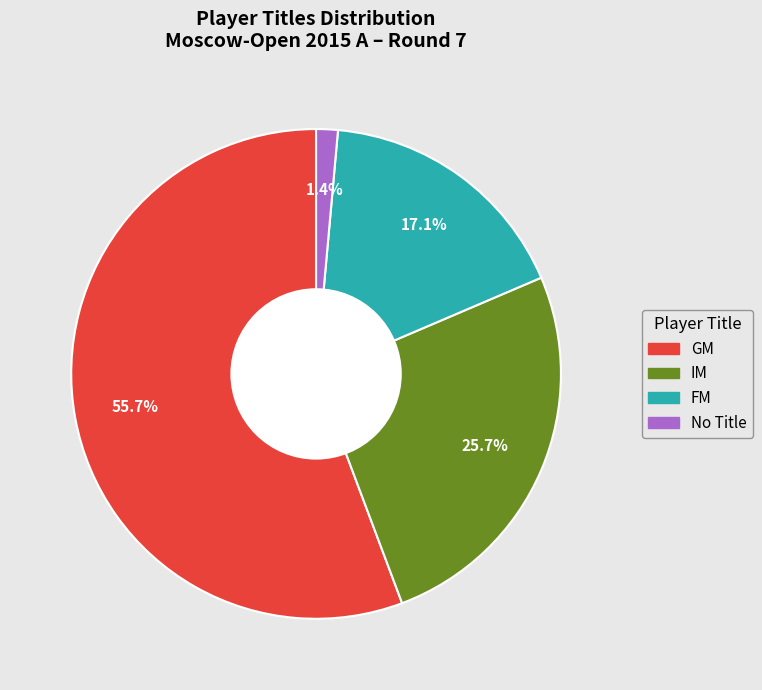

How many segments does this pie chart have?

4